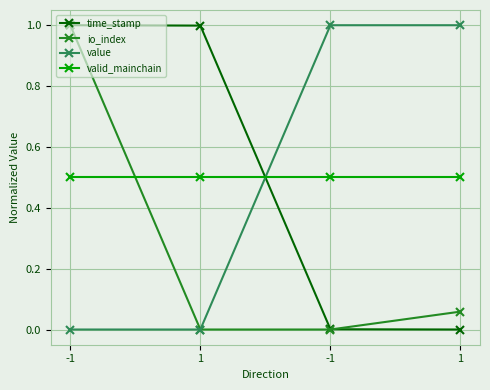

True or false: value has a value of 0.0 at 1.

True